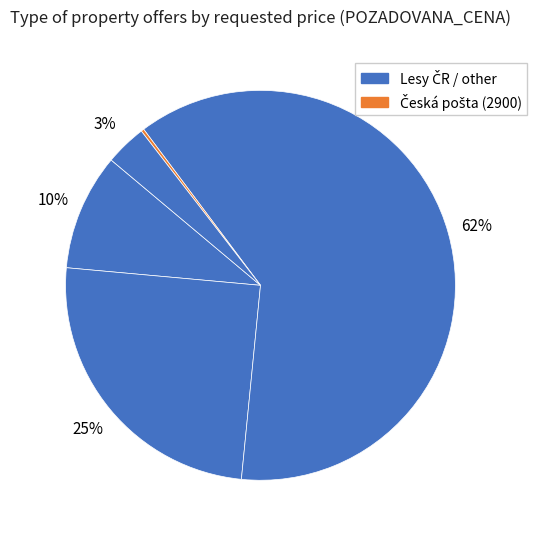

How many slices are in this pie chart?

5